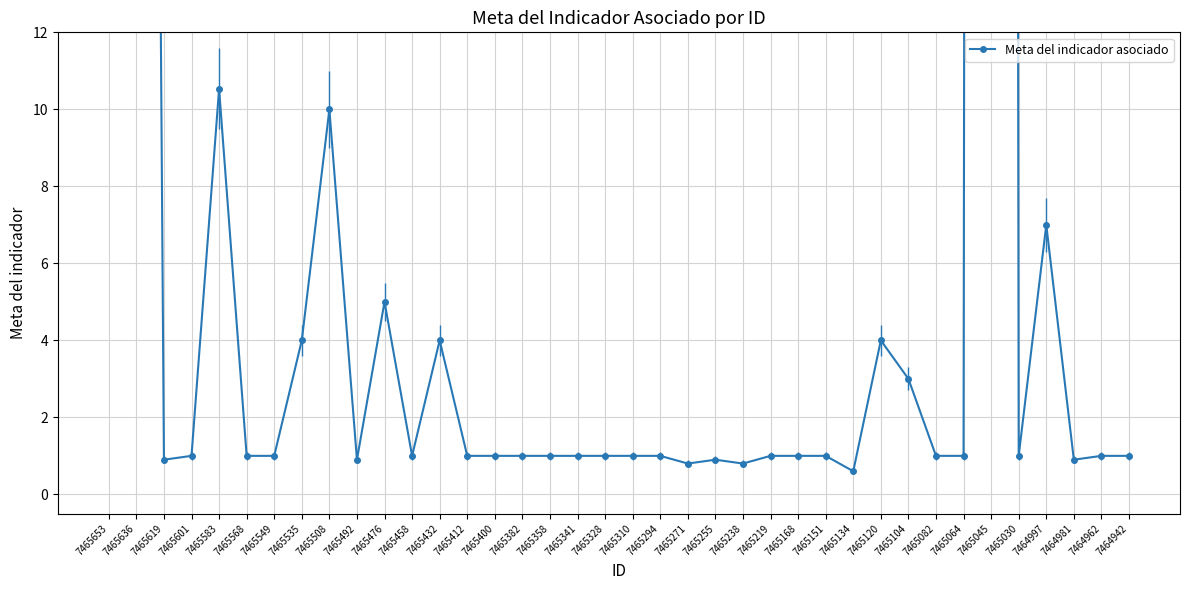

Where is the first local maximum?

7465583